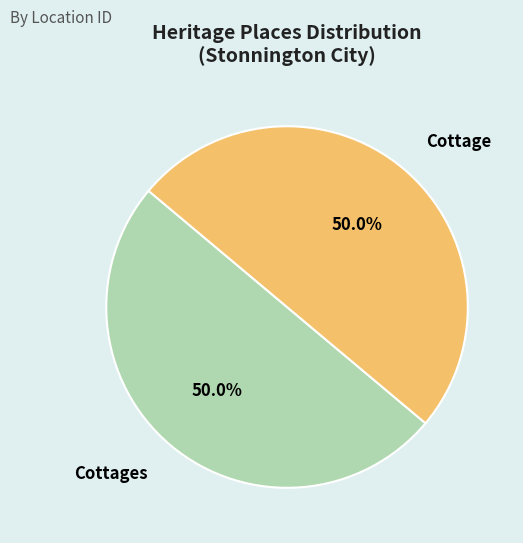

What is the ratio of the value at Cottage to the value at Cottages?

1.0